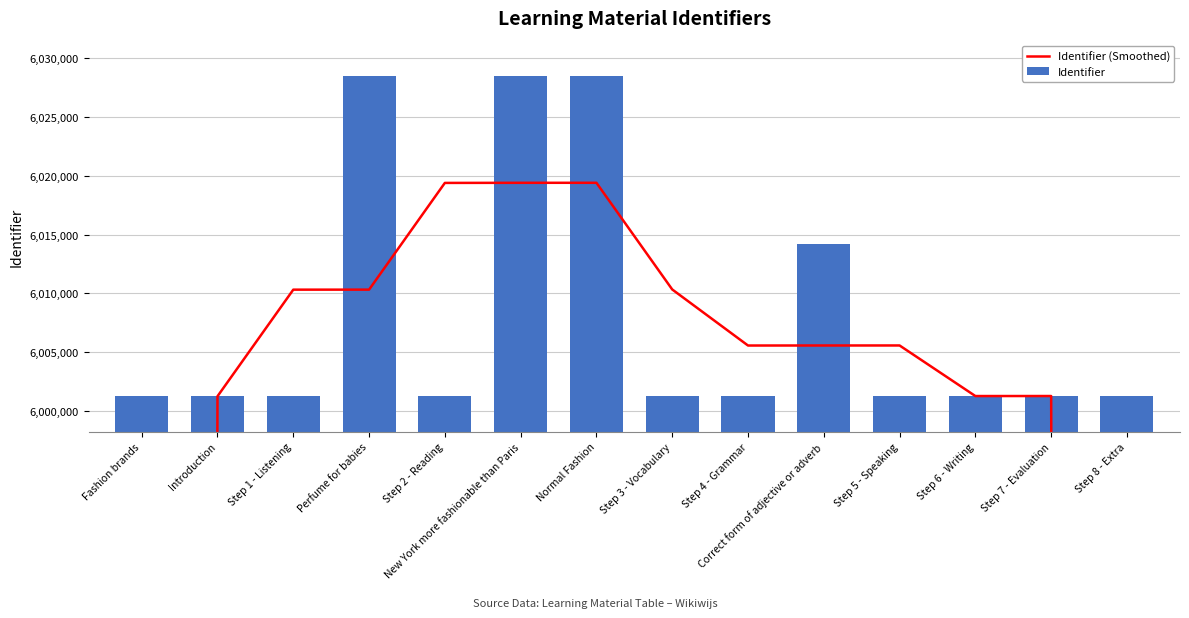

At which label is Identifier (Smoothed) closest to 5010112?

Introduction